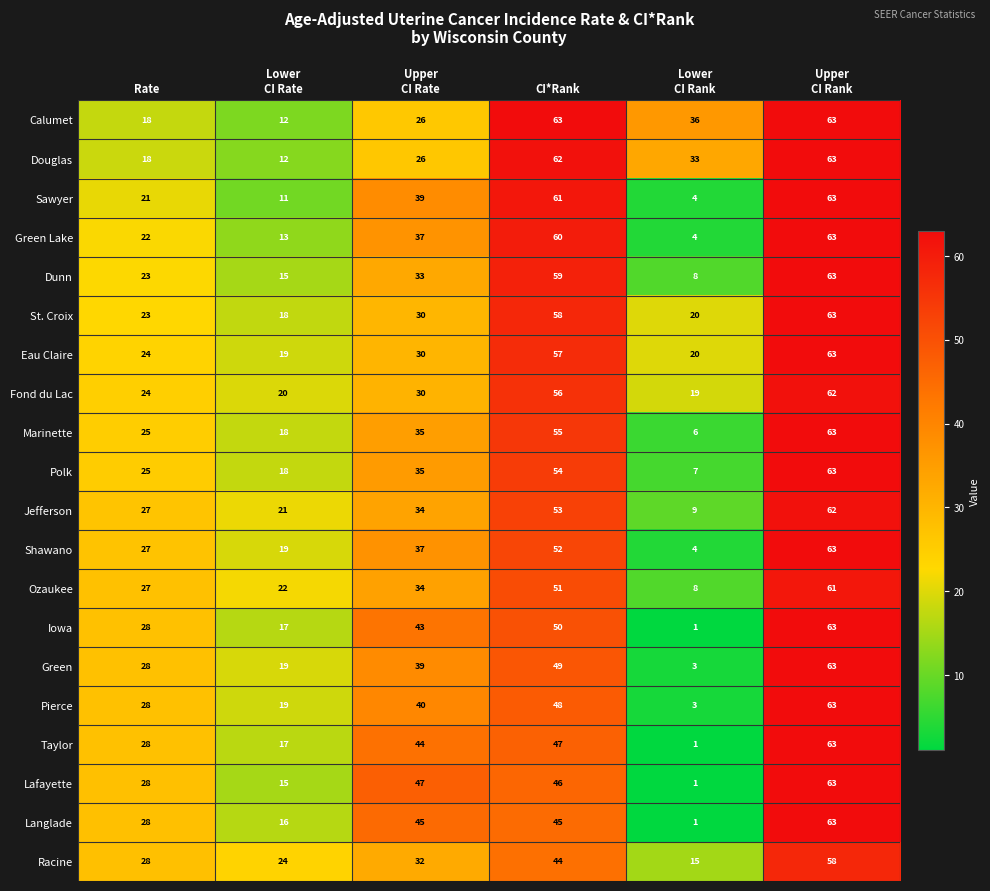

At which label is Langlade closest to 32?

Rate